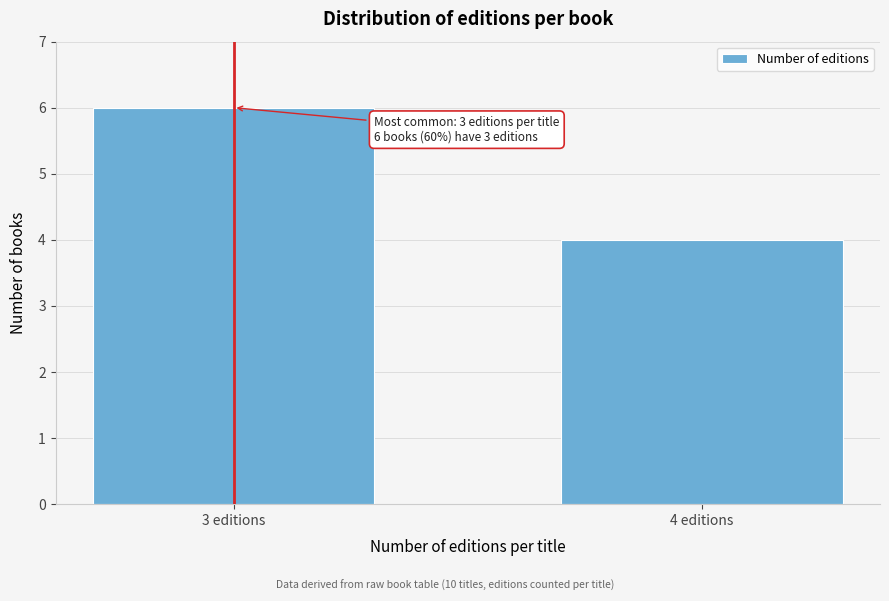

Reading right to left, transcribe all the data shown in this chart.

4	6